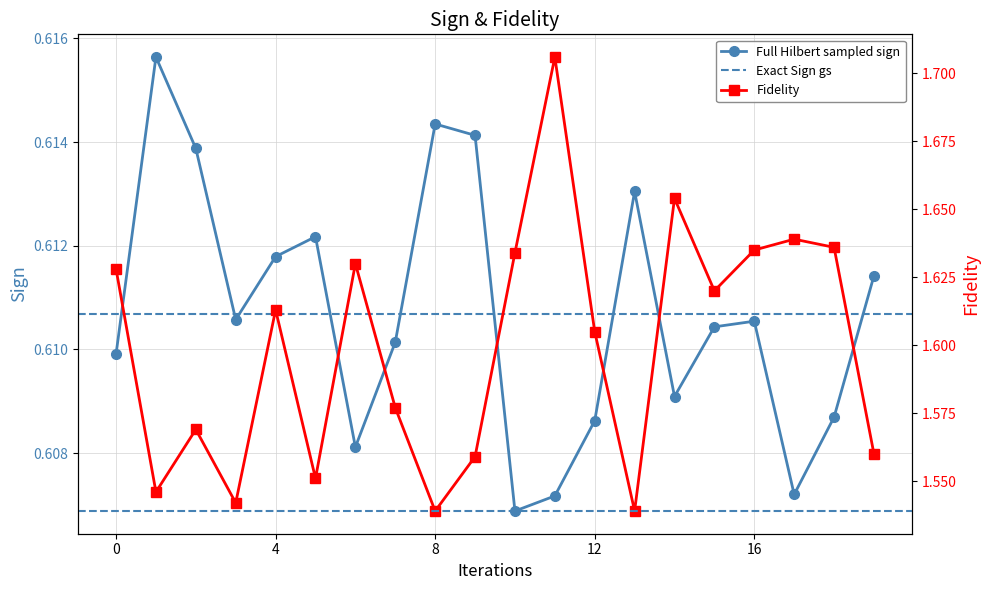

True or false: Full Hilbert sampled sign has more than 1 points higher than both neighbors.

True